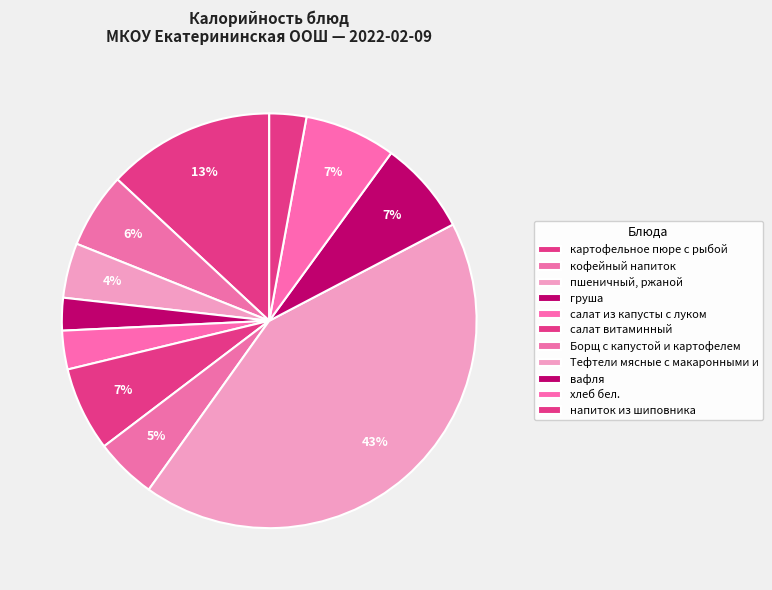

What is the smallest slice in the pie chart?

груша